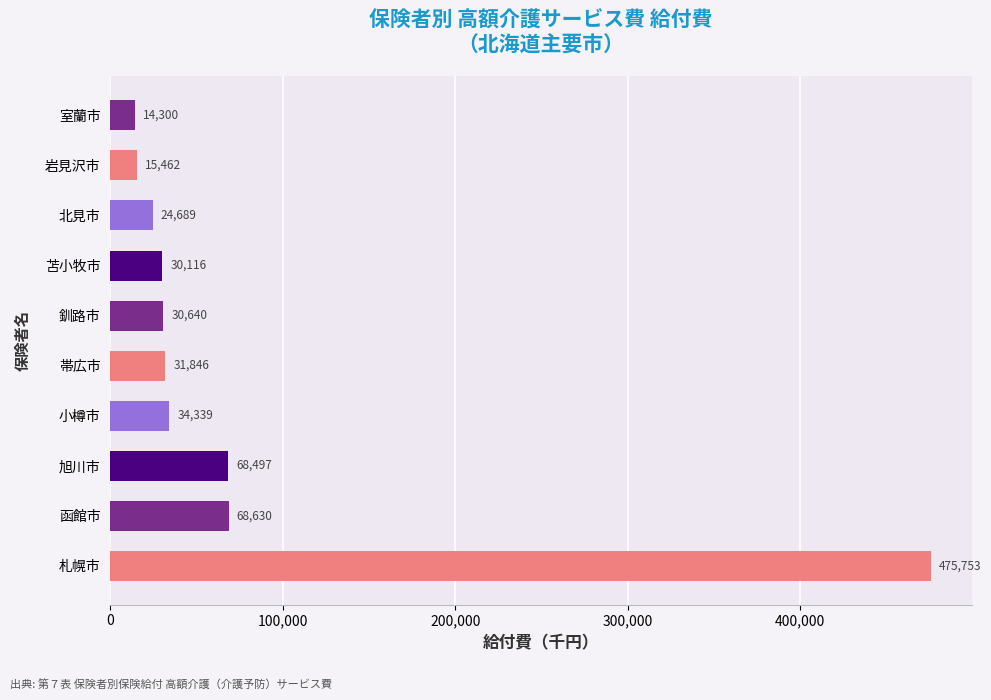

Is it true that the value at 旭川市 is 30942.4?

False